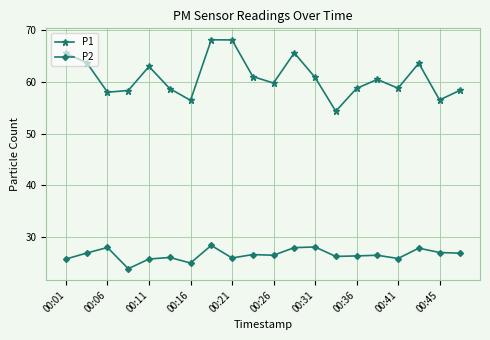

Rank the series by their maximum value, from lowest to highest.

P2, P1